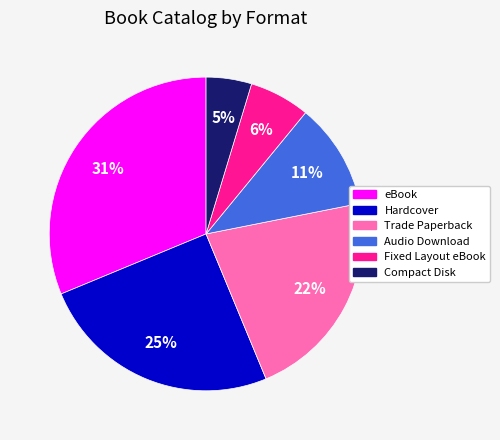

Combined, do Hardcover and Trade Paperback account for over 50%?

No